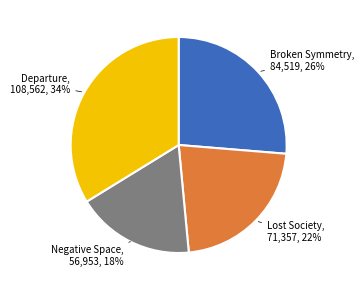

Which category has the biggest portion of the pie?

Departure